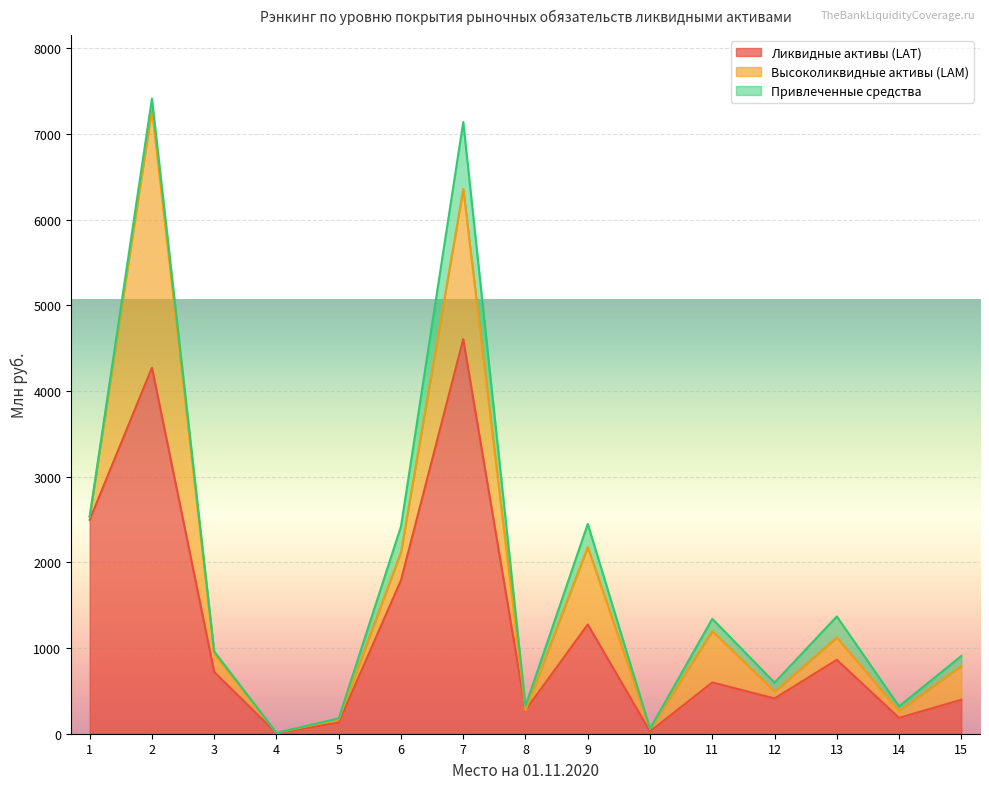

At which category is the sum across all series the highest?

2